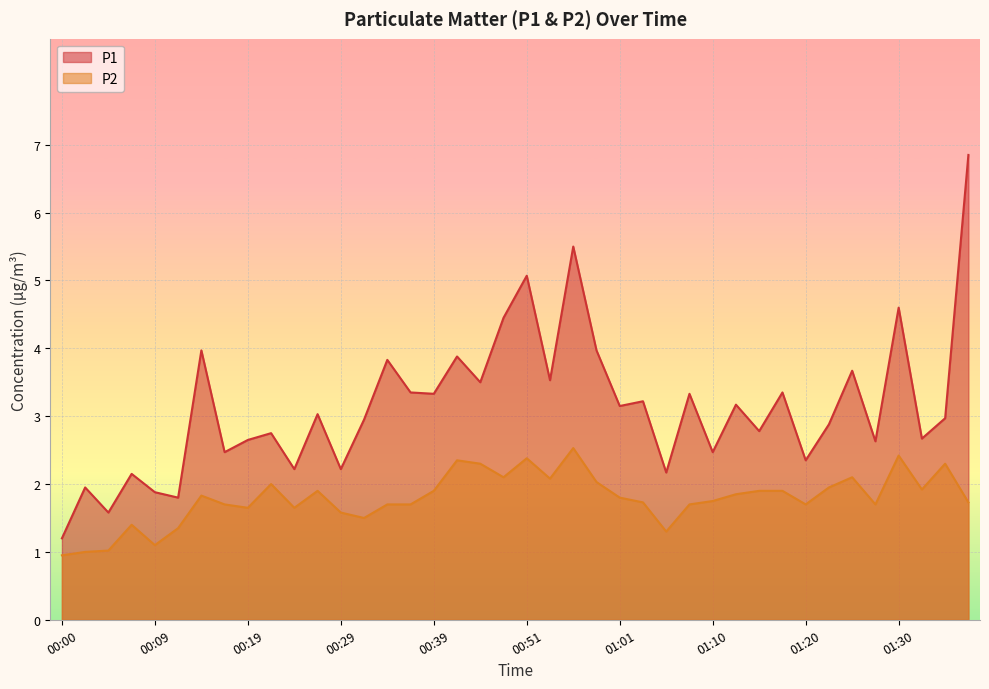

Reading right to left, transcribe all the data shown in this chart.

P1: 6.8	3.0	2.7	4.6	2.6	3.7	2.9	2.4	3.4	2.8	3.2	2.5	3.3	2.2	3.2	3.1	4.0	5.5	3.5	5.1	4.5	3.5	3.9	3.3	3.4	3.8	3.0	2.2	3.0	2.2	2.8	2.6	2.5	4.0	1.8	1.9	2.1	1.6	1.9	1.2
P2: 1.7	2.3	1.9	2.4	1.7	2.1	1.9	1.7	1.9	1.9	1.9	1.8	1.7	1.3	1.7	1.8	2.0	2.5	2.1	2.4	2.1	2.3	2.4	1.9	1.7	1.7	1.5	1.6	1.9	1.6	2.0	1.6	1.7	1.8	1.4	1.1	1.4	1.0	1.0	0.9